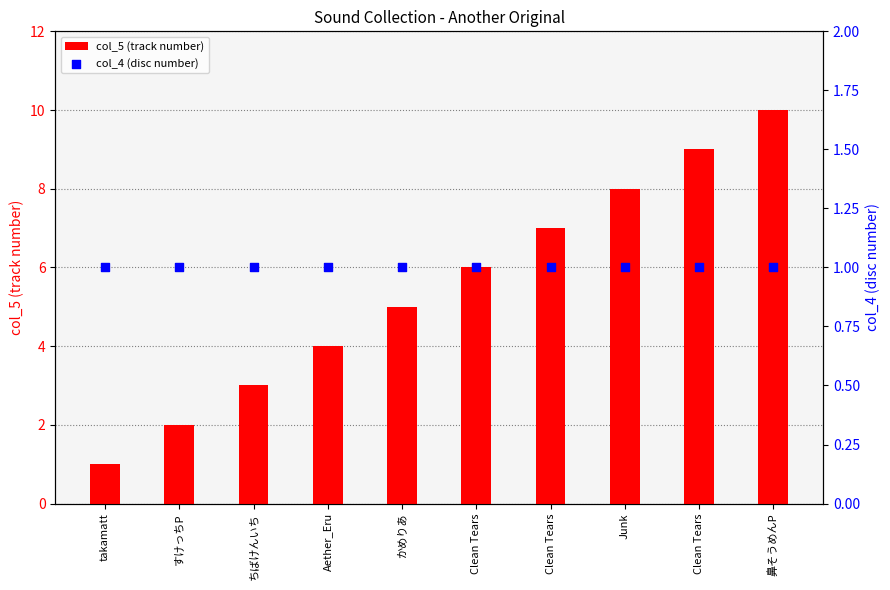

What are all the series names shown in the legend?

col_5 (track number), col_4 (disc number)